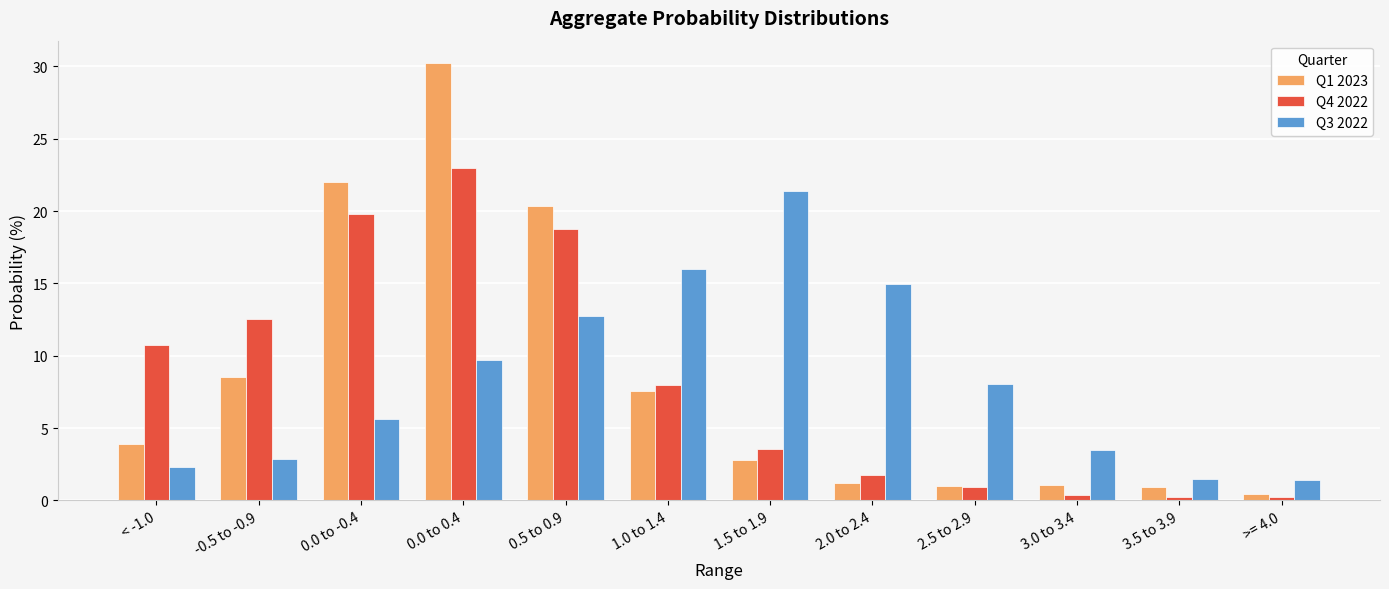

What is the average value of the Q1 2023 series?

8.3